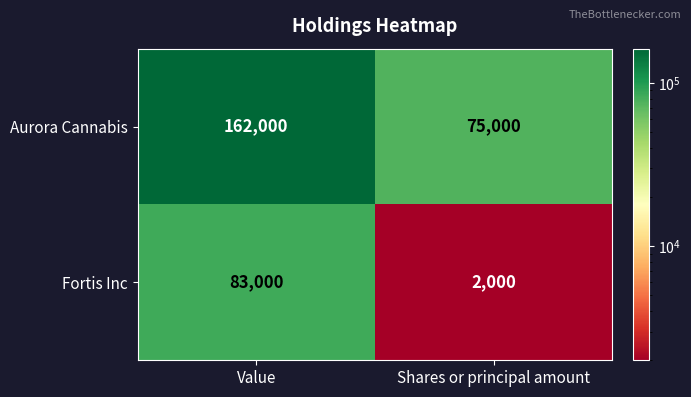

Is the value of Aurora Cannabis at Shares or principal amount greater than the value of Fortis Inc at Shares or principal amount?

Yes